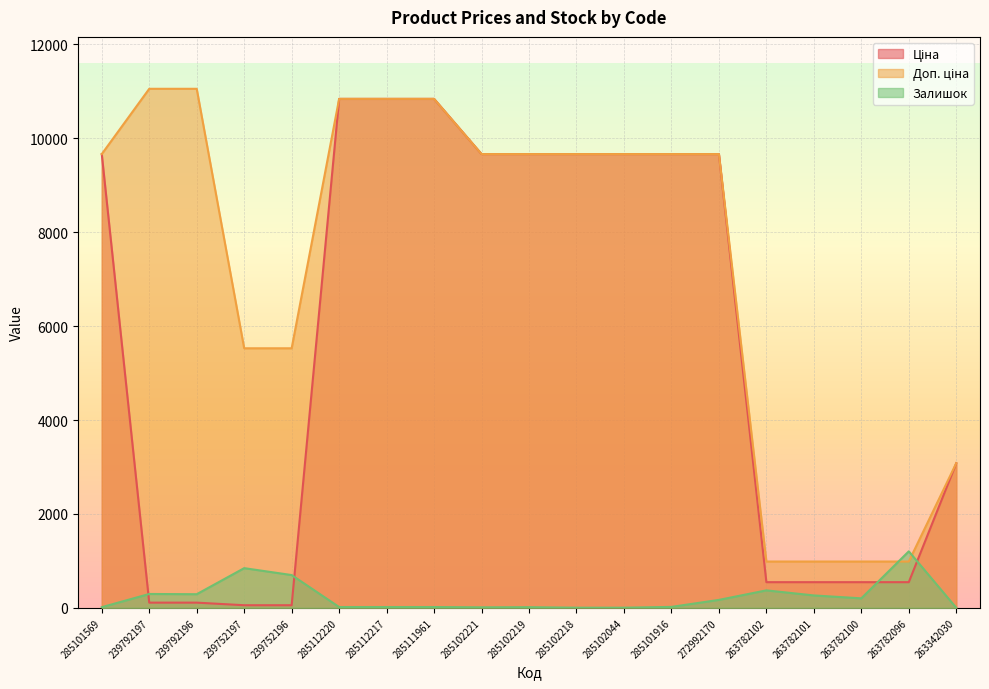

Reading left to right, what are all the values shown in this chart?

Ціна: 285101569=9664.7	239792197=110.5	239792196=110.5	239752197=55.3	239752196=55.3	285112220=10840.1	285112217=10840.1	285111961=10840.1	285102221=9664.7	285102219=9664.7	285102218=9664.7	285102044=9664.7	285101916=9664.7	272992170=9664.7	263782102=546.4	263782101=546.4	263782100=546.4	263782096=546.4	263342030=3080.7
Доп. ціна: 285101569=9664.7	239792197=11055.0	239792196=11055.0	239752197=5528.0	239752196=5528.0	285112220=10840.1	285112217=10840.1	285111961=10840.1	285102221=9664.7	285102219=9664.7	285102218=9664.7	285102044=9664.7	285101916=9664.7	272992170=9664.7	263782102=986.2	263782101=986.2	263782100=986.2	263782096=986.2	263342030=3081.0
Залишок: 285101569=14.0	239792197=295.0	239792196=290.0	239752197=845.0	239752196=698.0	285112220=17.0	285112217=17.0	285111961=17.0	285102221=11.0	285102219=14.0	285102218=3.0	285102044=3.0	285101916=20.0	272992170=169.0	263782102=372.0	263782101=264.0	263782100=202.0	263782096=1203.0	263342030=0.0